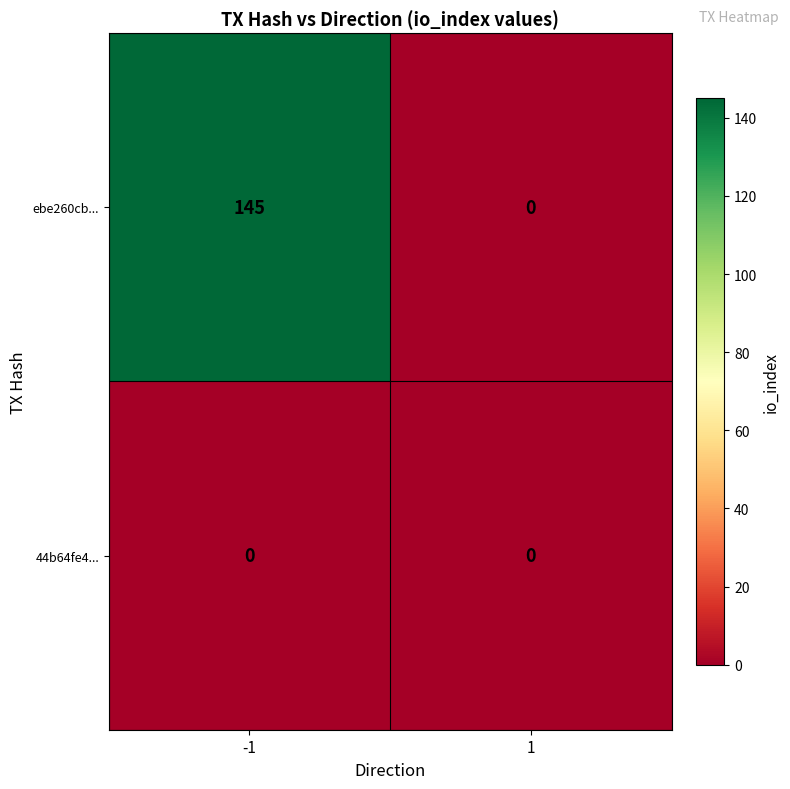

Count the number of data series in this chart.

2